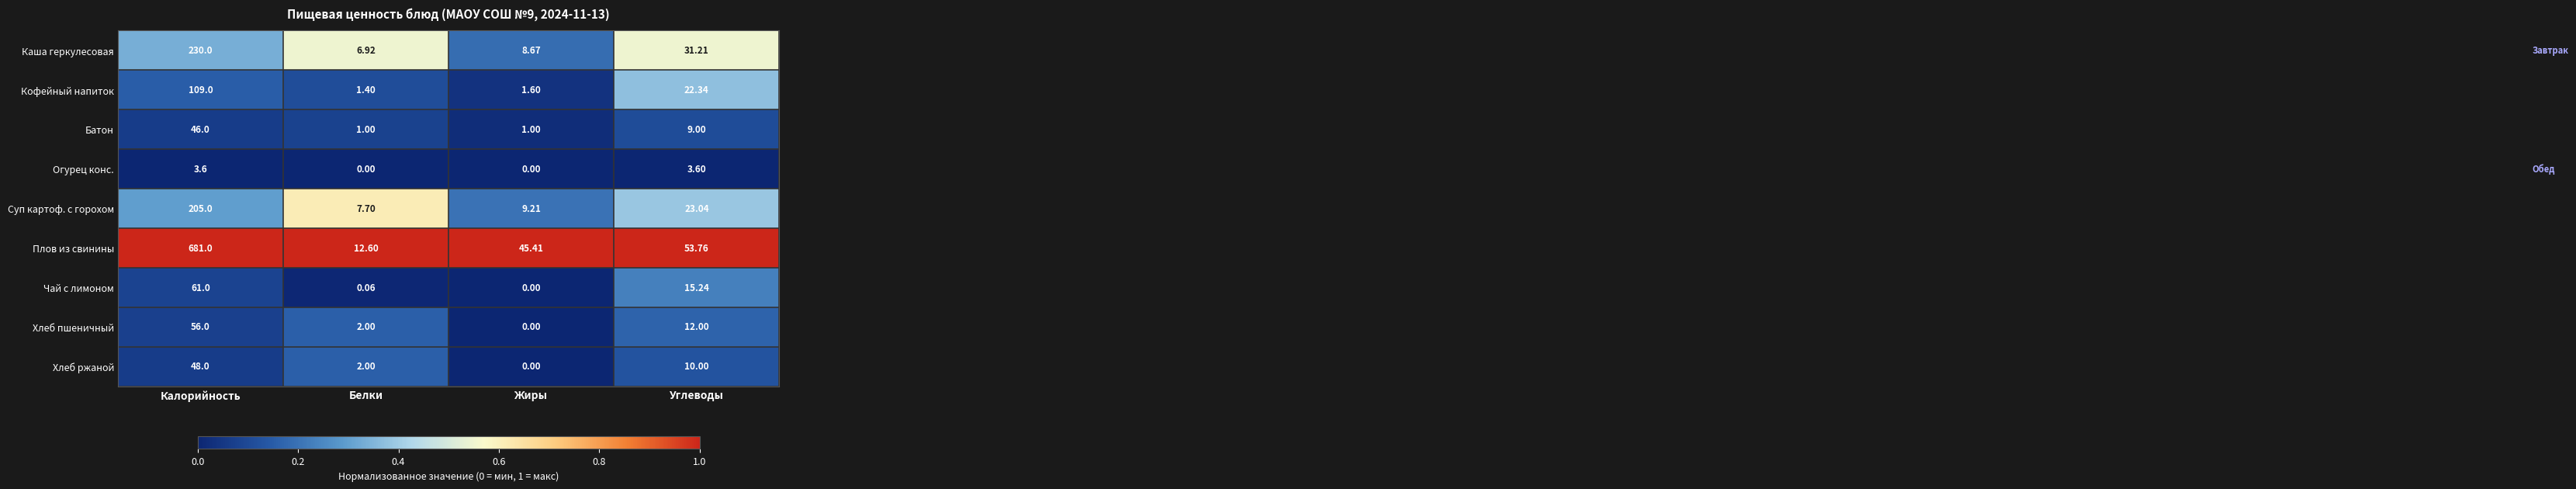

At which label does Батон reach its peak?

Калорийность